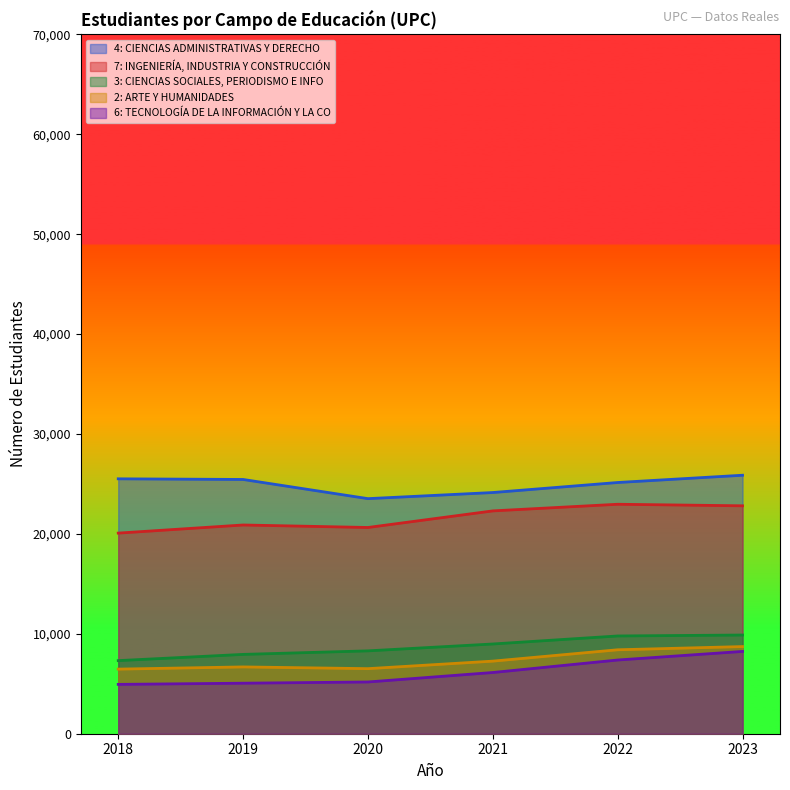

What are all the series names shown in the legend?

4: CIENCIAS ADMINISTRATIVAS Y DERECHO, 7: INGENIERÍA, INDUSTRIA Y CONSTRUCCIÓN, 3: CIENCIAS SOCIALES, PERIODISMO E INFO, 2: ARTE Y HUMANIDADES, 6: TECNOLOGÍA DE LA INFORMACIÓN Y LA CO